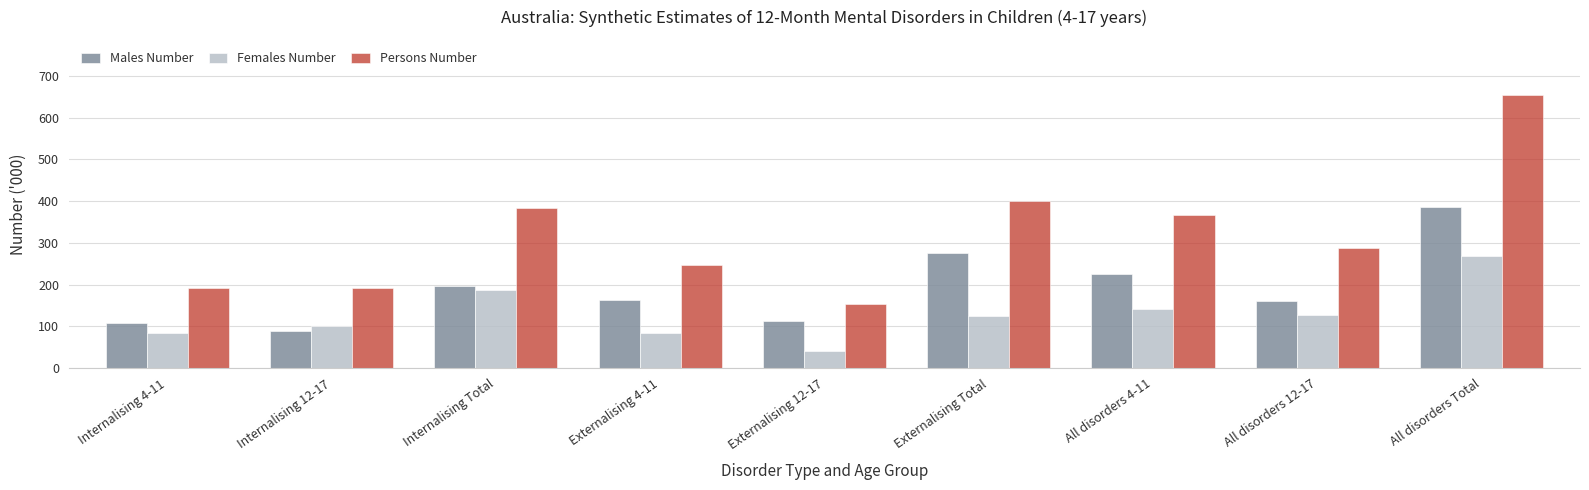

Which series has the largest total across all categories?

Persons Number